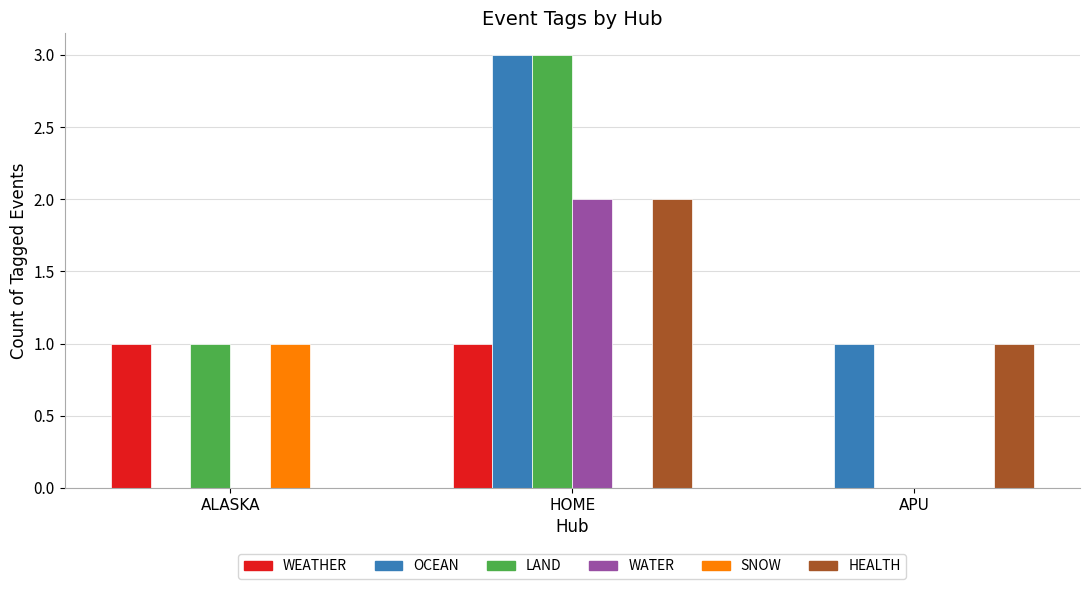

What is the sum of all WATER values?

2